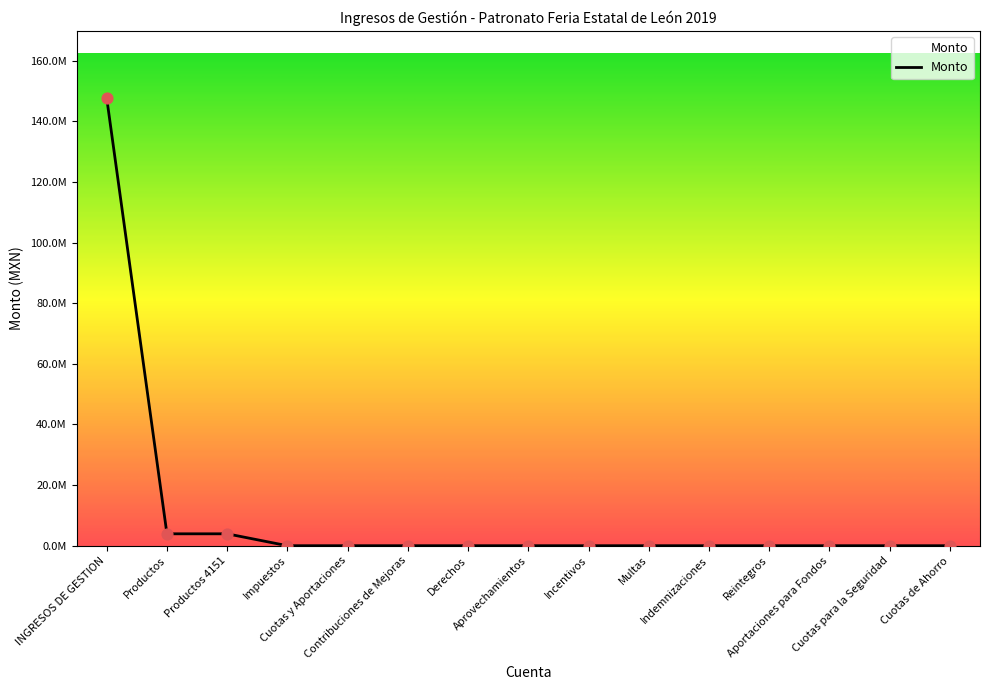

Is this an area chart (filled region under the line)?

Yes